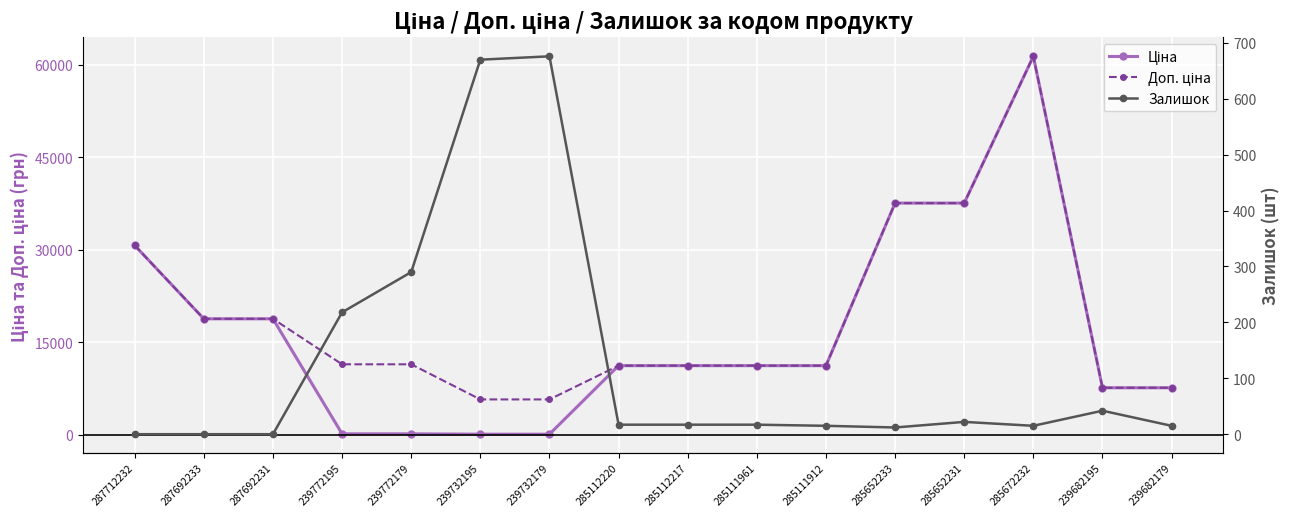

What is the total value across all series at 239772179?

11814.1